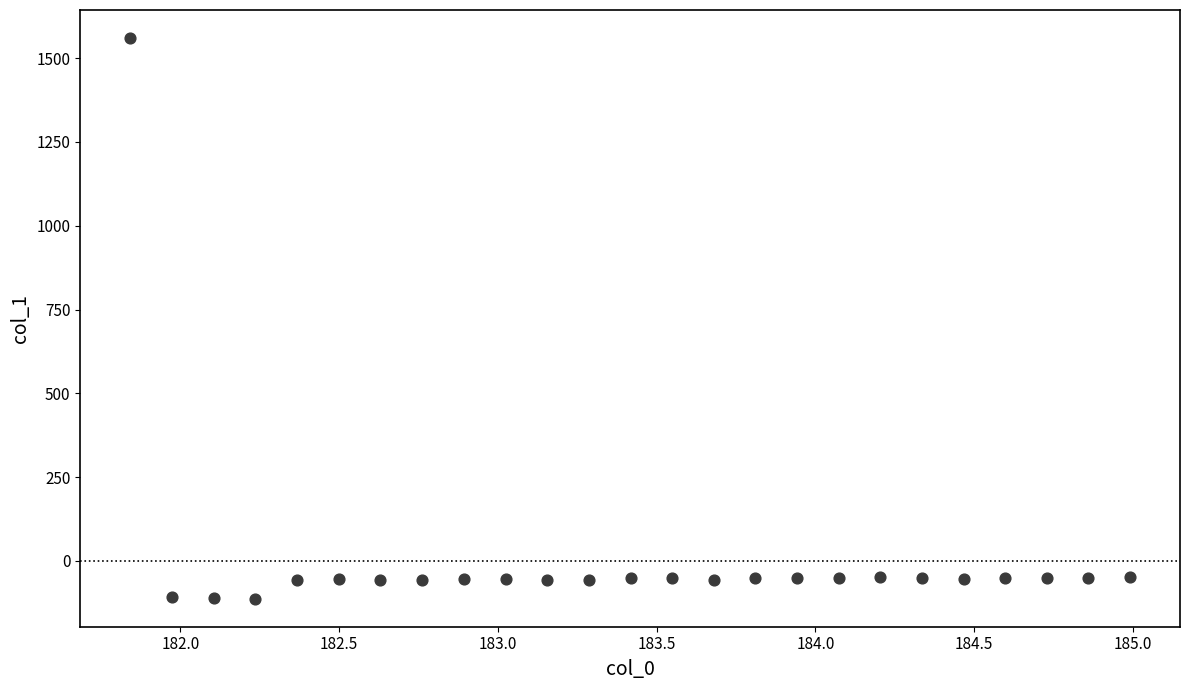

What is the range of X values (max minus min)?

3.1